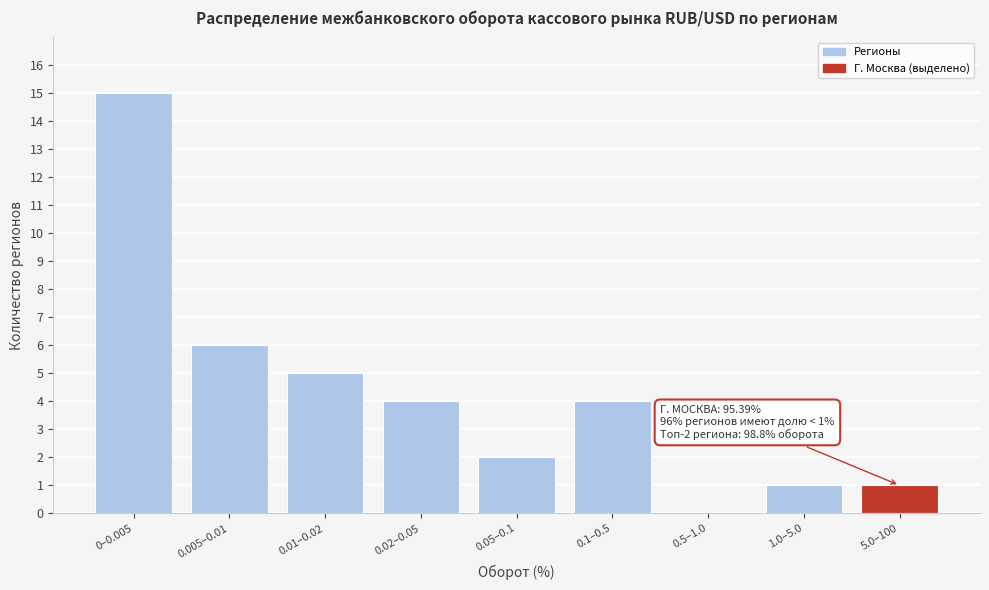

Reading left to right, extract all data points from this chart.

0–0.005=15	0.005–0.01=6	0.01–0.02=5	0.02–0.05=4	0.05–0.1=2	0.1–0.5=4	0.5–1.0=0	1.0–5.0=1	5.0–100=1